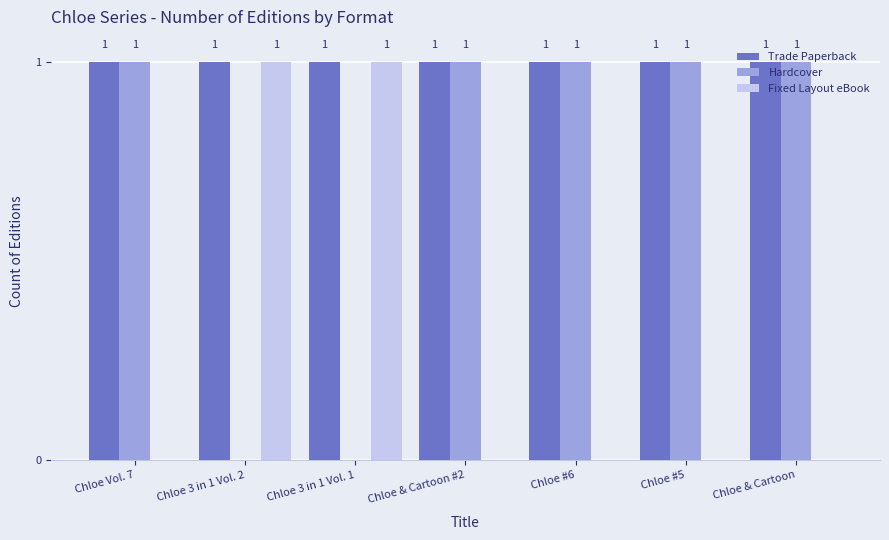

How many data points does each series have?

7